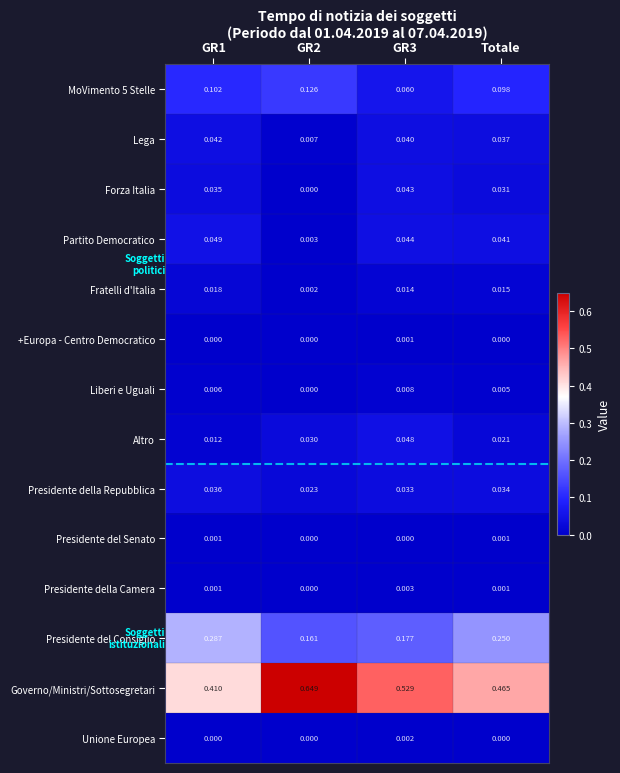

Which series has the widest spread of values?

Governo/Ministri/Sottosegretari